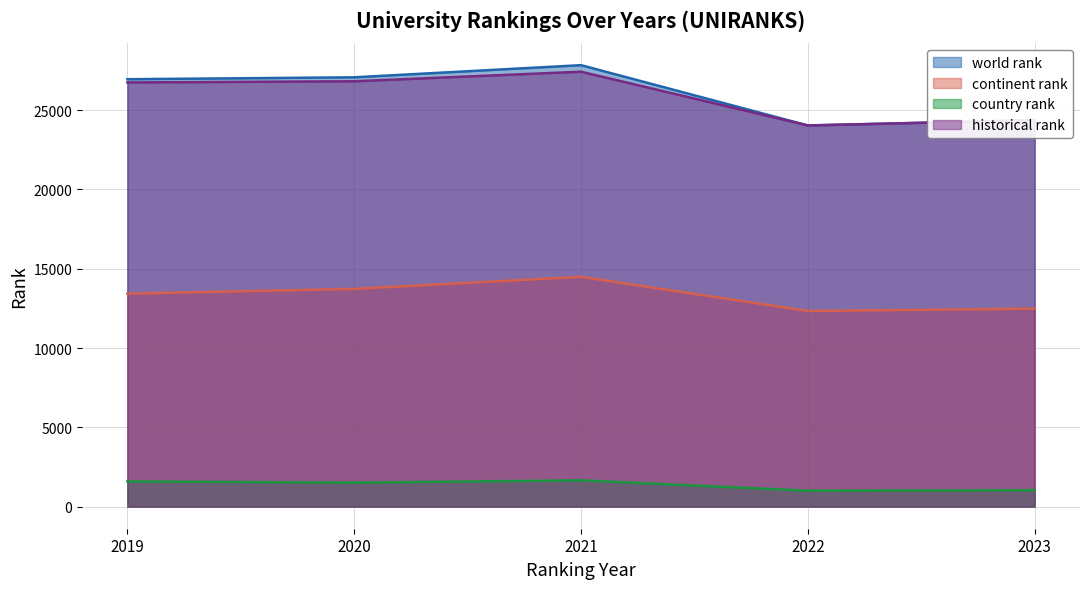

At which label does continent rank reach its minimum?

2022